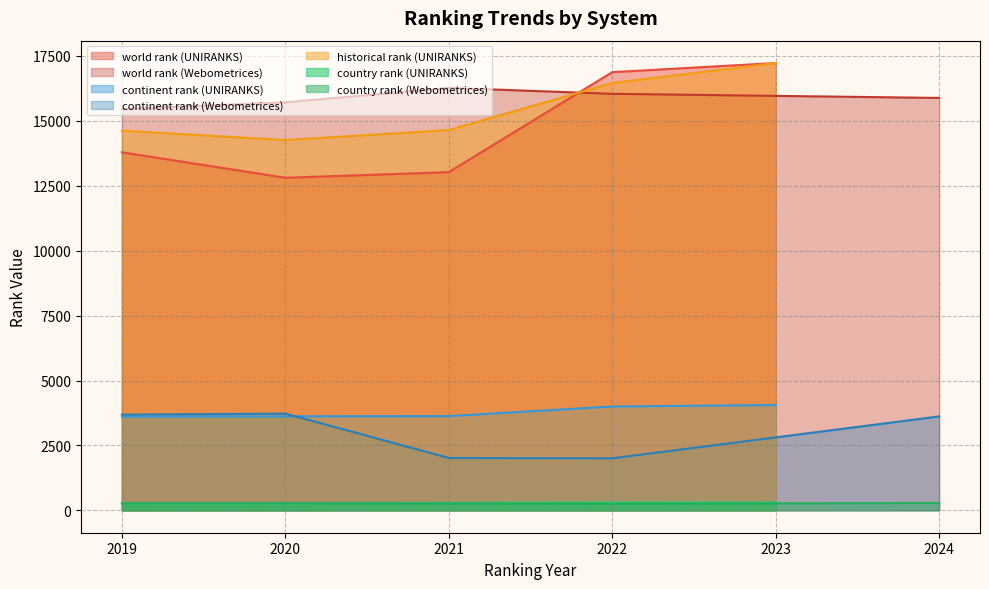

Where is the first local minimum for world rank?

2020